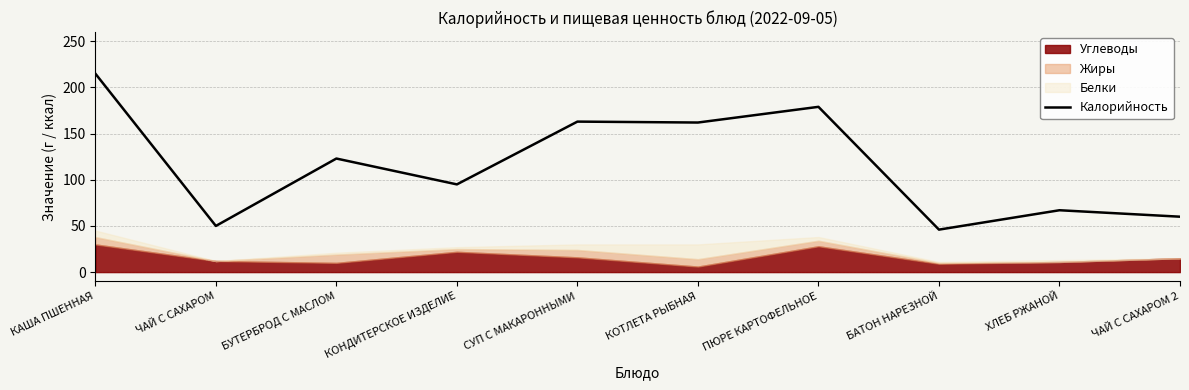

Count the number of categories in the chart.

10